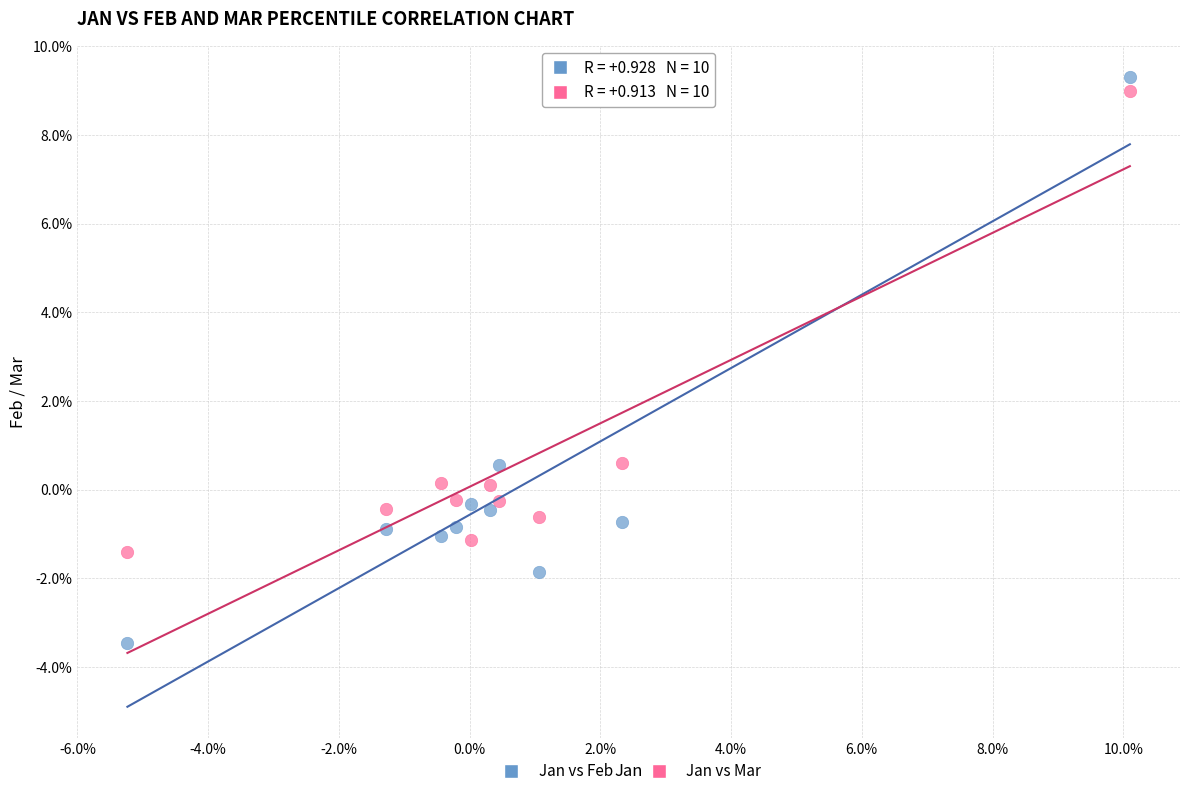

What are all the series names shown in the legend?

Jan vs Feb, Jan vs Mar